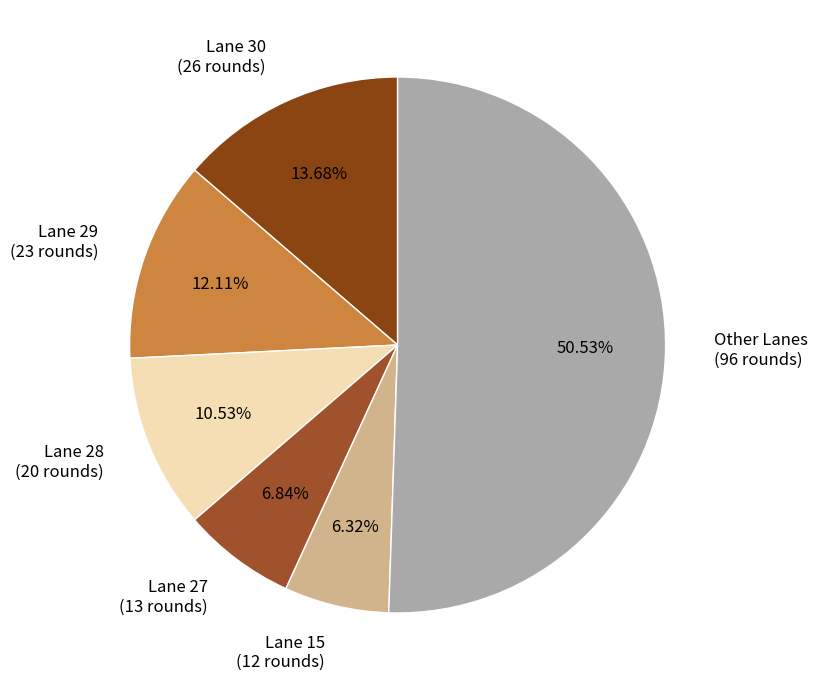

Between Lane 29 (23 rounds) and Lane 27 (13 rounds), which is larger?

Lane 29 (23 rounds)